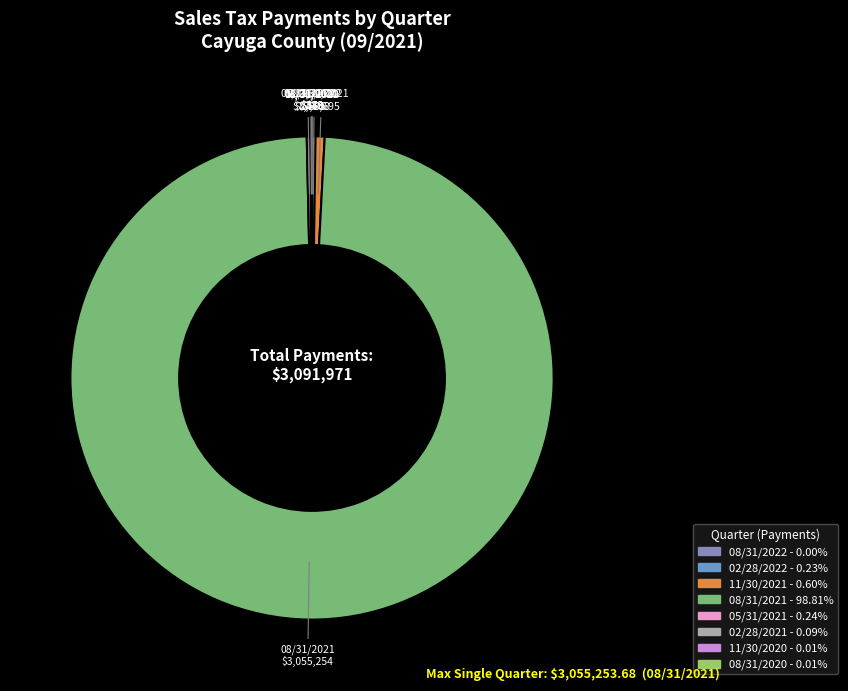

Is there a majority slice in this chart?

Yes